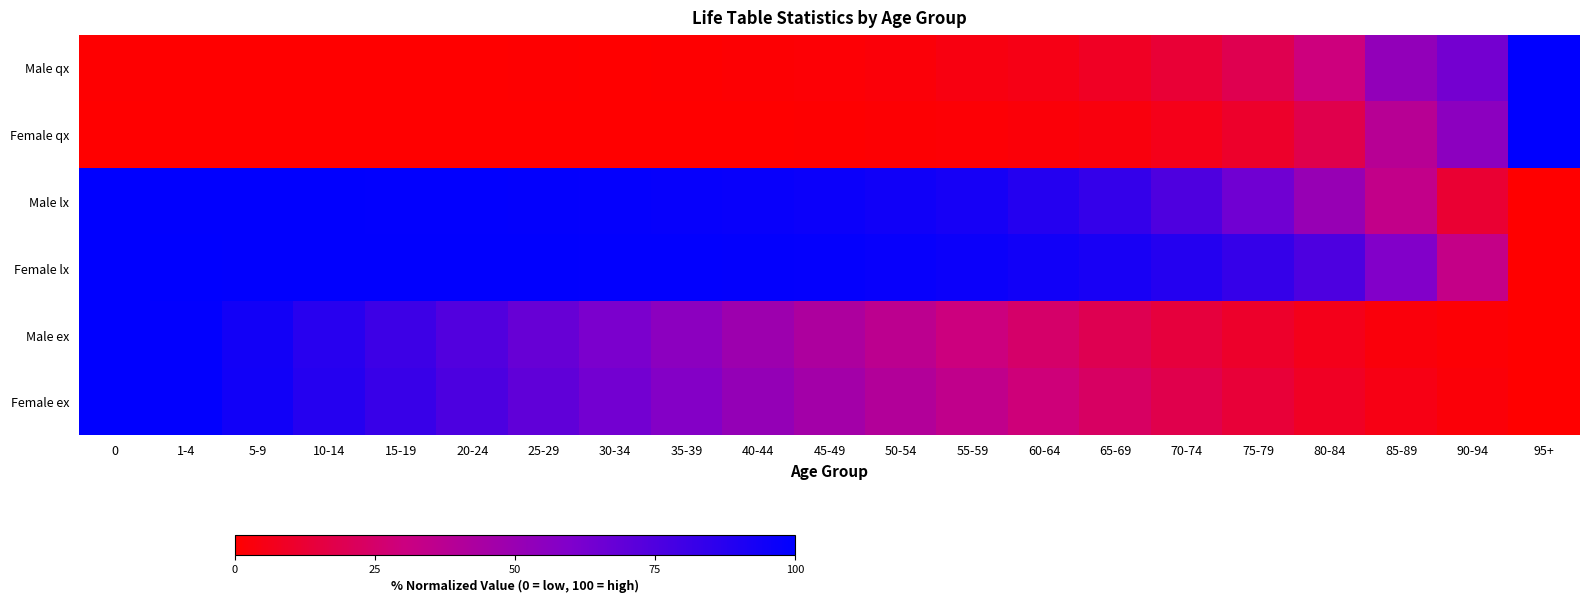

Reading right to left, extract all data points from this chart.

Male qx: 95+=100.0	90-94=63.5	85-89=52.7	80-84=29.4	75-79=19.1	70-74=13.1	65-69=8.8	60-64=5.4	55-59=4.1	50-54=2.1	45-49=1.3	40-44=0.8	35-39=0.5	30-34=0.4	25-29=0.4	20-24=0.2	15-19=0.2	10-14=0.0	5-9=0.0	1-4=0.0	0=0.4
Female qx: 95+=100.0	90-94=55.0	85-89=38.0	80-84=18.0	75-79=10.5	70-74=6.2	65-69=3.5	60-64=2.2	55-59=1.5	50-54=1.0	45-49=0.6	40-44=0.4	35-39=0.2	30-34=0.2	25-29=0.1	20-24=0.1	15-19=0.1	10-14=0.0	5-9=0.0	1-4=0.0	0=0.2
Male lx: 95+=0.0	90-94=12.2	85-89=33.7	80-84=50.8	75-79=64.5	70-74=75.3	65-69=83.3	60-64=88.5	55-59=92.6	50-54=94.8	45-49=96.2	40-44=97.1	35-39=97.7	30-34=98.2	25-29=98.7	20-24=99.0	15-19=99.2	10-14=99.3	5-9=99.4	1-4=99.5	0=100.0
Female lx: 95+=0.0	90-94=33.0	85-89=58.9	80-84=75.4	75-79=83.1	70-74=88.4	65-69=92.0	60-64=94.5	55-59=96.2	50-54=97.4	45-49=98.1	40-44=98.6	35-39=98.9	30-34=99.1	25-29=99.2	20-24=99.4	15-19=99.5	10-14=99.6	5-9=99.6	1-4=99.7	0=100.0
Male ex: 95+=0.0	90-94=1.3	85-89=3.1	80-84=6.6	75-79=10.5	70-74=14.8	65-69=19.5	60-64=24.7	55-59=30.1	50-54=36.0	45-49=42.1	40-44=48.3	35-39=54.8	30-34=61.2	25-29=67.5	20-24=74.1	15-19=80.5	10-14=87.2	5-9=93.8	1-4=99.2	0=100.0
Female ex: 95+=0.0	90-94=2.0	85-89=5.0	80-84=9.0	75-79=13.4	70-74=18.2	65-69=23.3	60-64=28.7	55-59=34.4	50-54=40.0	45-49=45.9	40-44=51.8	35-39=57.9	30-34=63.9	25-29=69.9	20-24=75.9	15-19=82.1	10-14=88.1	5-9=94.2	1-4=99.1	0=100.0